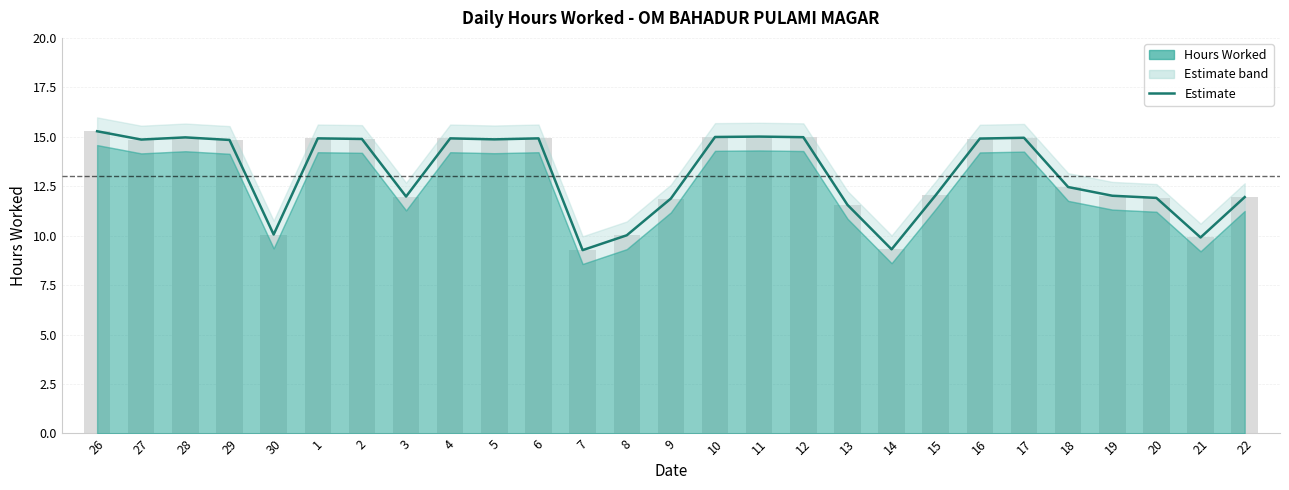

Does the chart contain stacked bars?

No